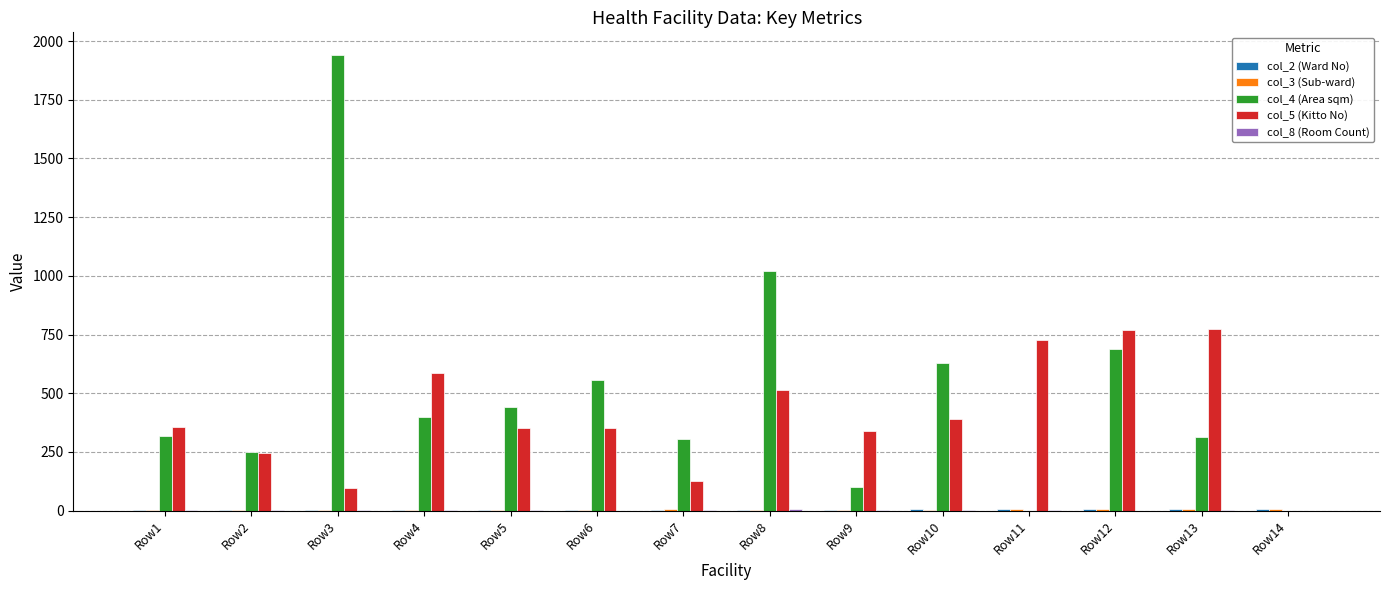

At which category is the sum across all series the highest?

Row3